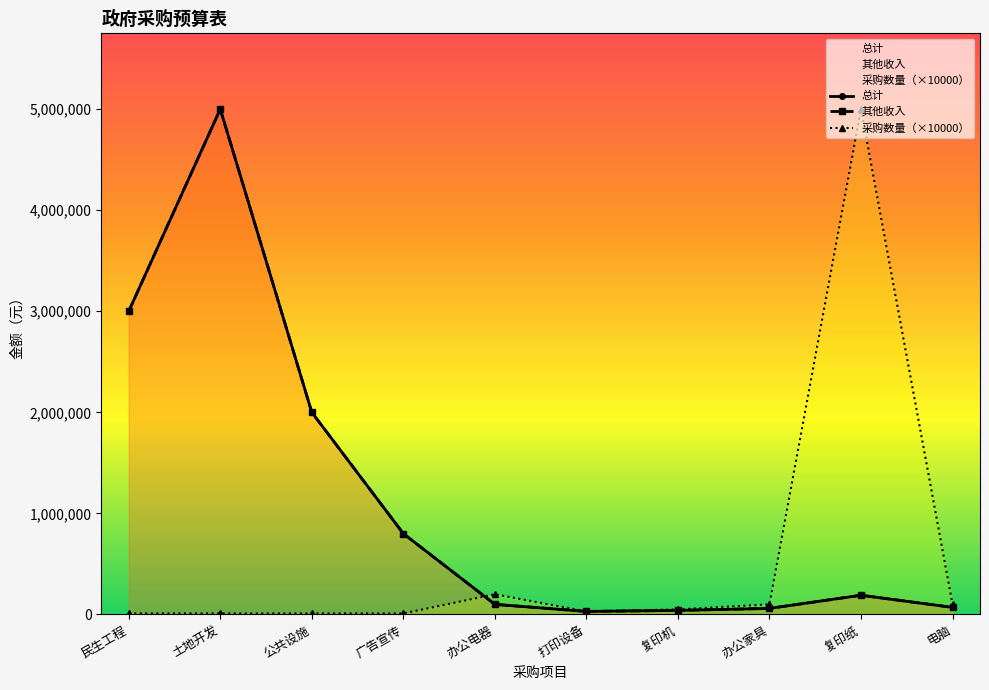

What is the average value of the 采购数量 series?

552000